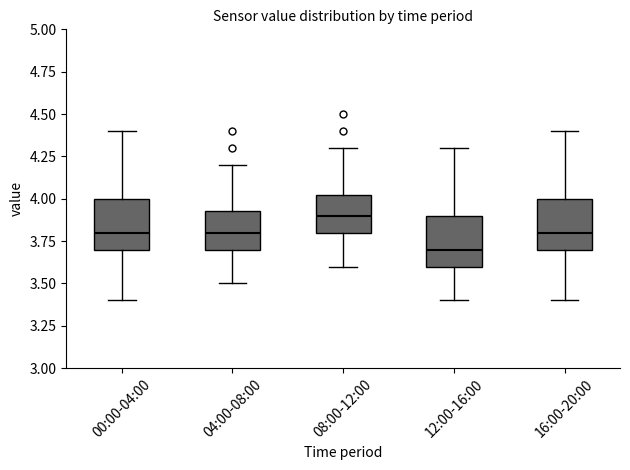

Reading left to right, read every box against the y-axis: the position of its median line, the range the box covers, and the ends of its whiskers. The values are not printed on the chart, so give them approximately, as read against the axis.

00:00-04:00: median 3.80, box 3.70 to 4.00, whiskers 3.40 to 4.40
04:00-08:00: median 3.80, box 3.70 to 3.95, whiskers 3.50 to 4.20
08:00-12:00: median 3.90, box 3.80 to 4.05, whiskers 3.60 to 4.30
12:00-16:00: median 3.70, box 3.60 to 3.90, whiskers 3.40 to 4.30
16:00-20:00: median 3.80, box 3.70 to 4.00, whiskers 3.40 to 4.40